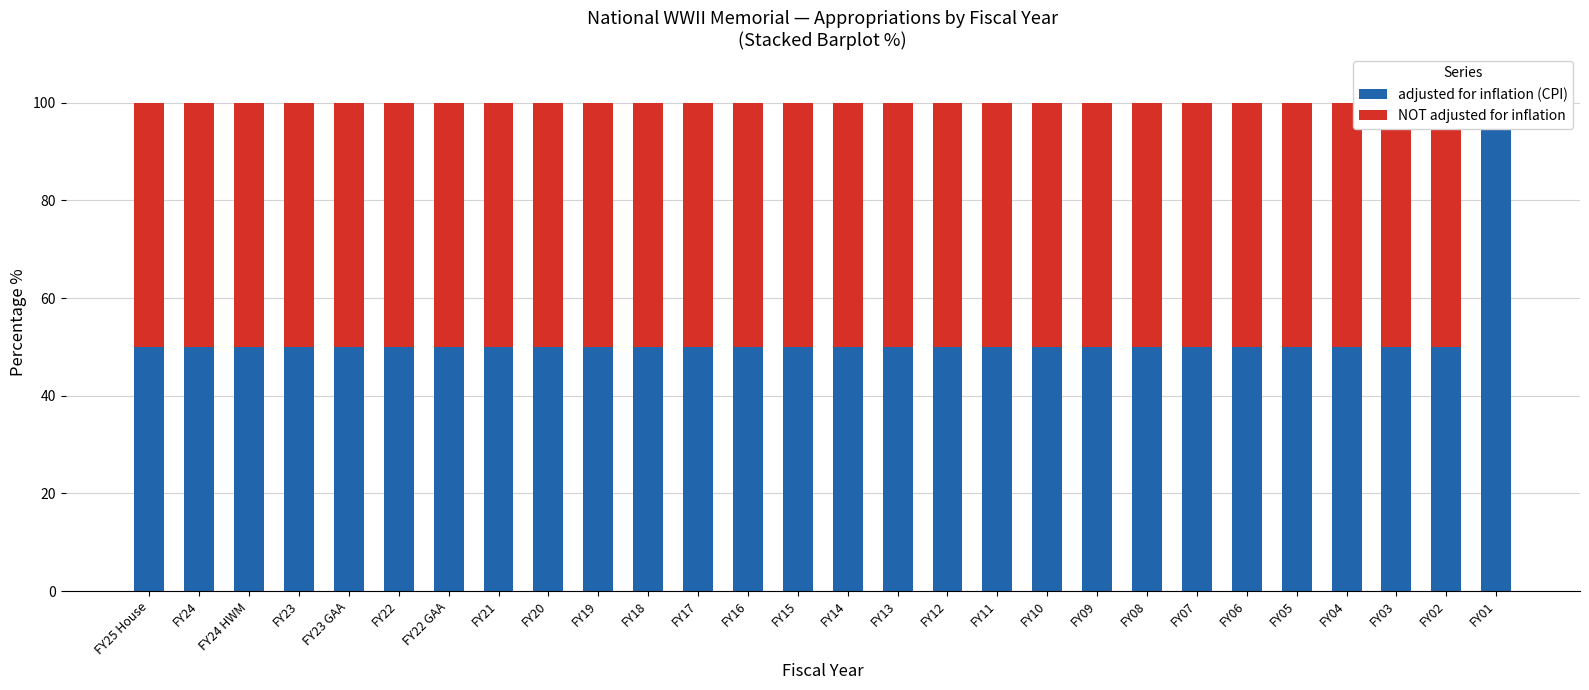

Rank the categories by NOT adjusted for inflation value from lowest to highest.

FY01, FY25 House, FY24, FY24 HWM, FY23, FY23 GAA, FY22, FY22 GAA, FY21, FY20, FY19, FY18, FY17, FY16, FY15, FY14, FY13, FY12, FY11, FY10, FY09, FY08, FY07, FY06, FY05, FY04, FY03, FY02